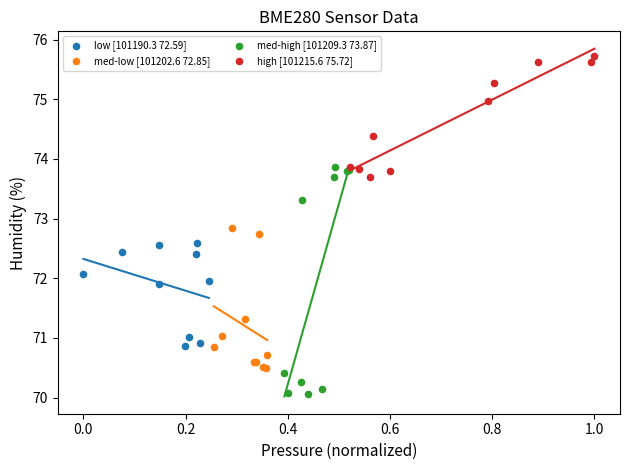

Which series contains the highest Y value?

high [101215.6 75.72]